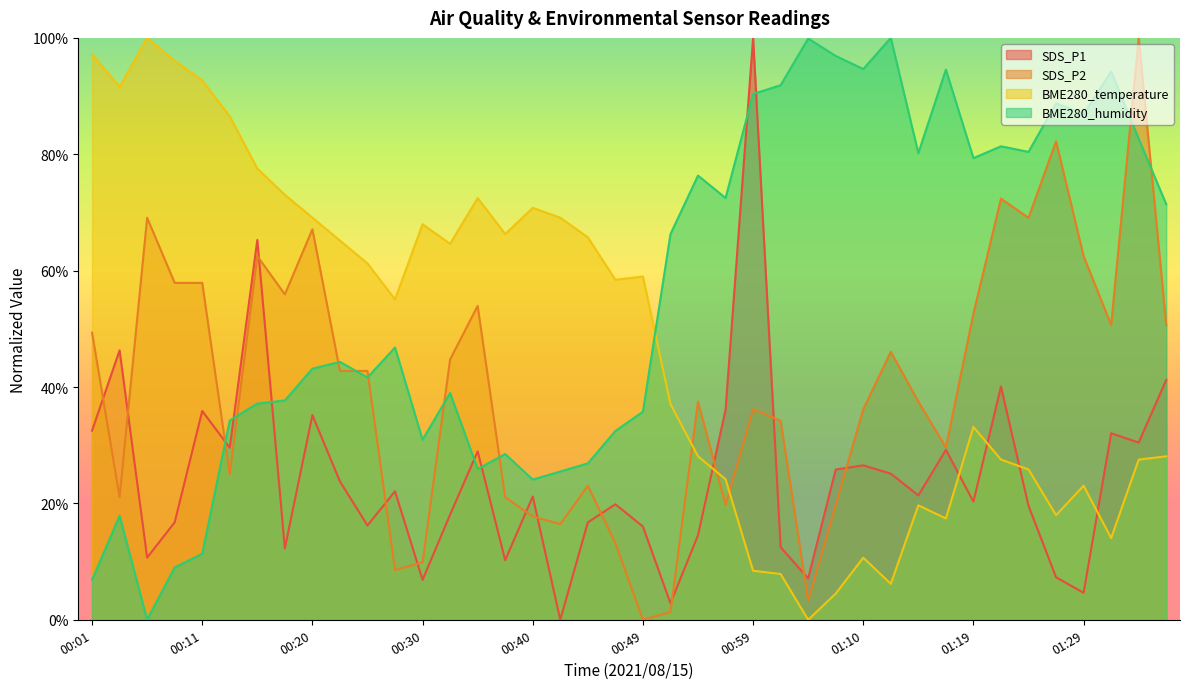

Between 01:22 and 00:52, which is larger?

01:22